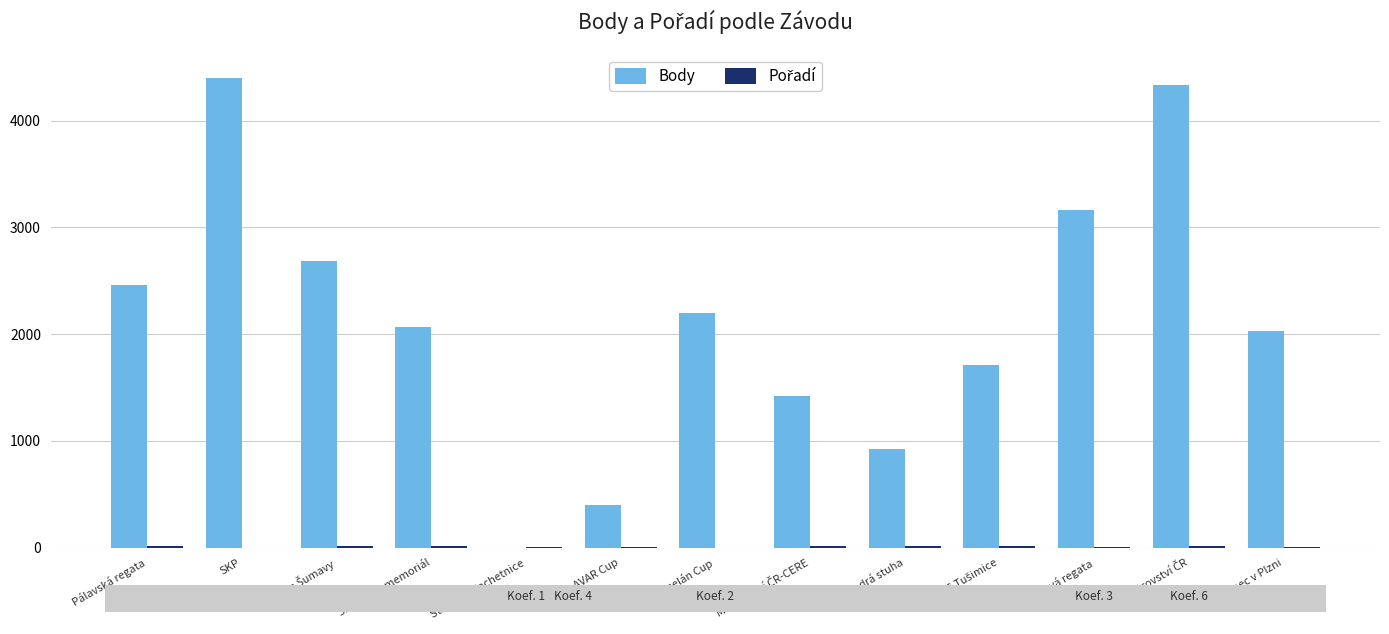

The value of Body at AVAR Cup is 404. True or false?

True